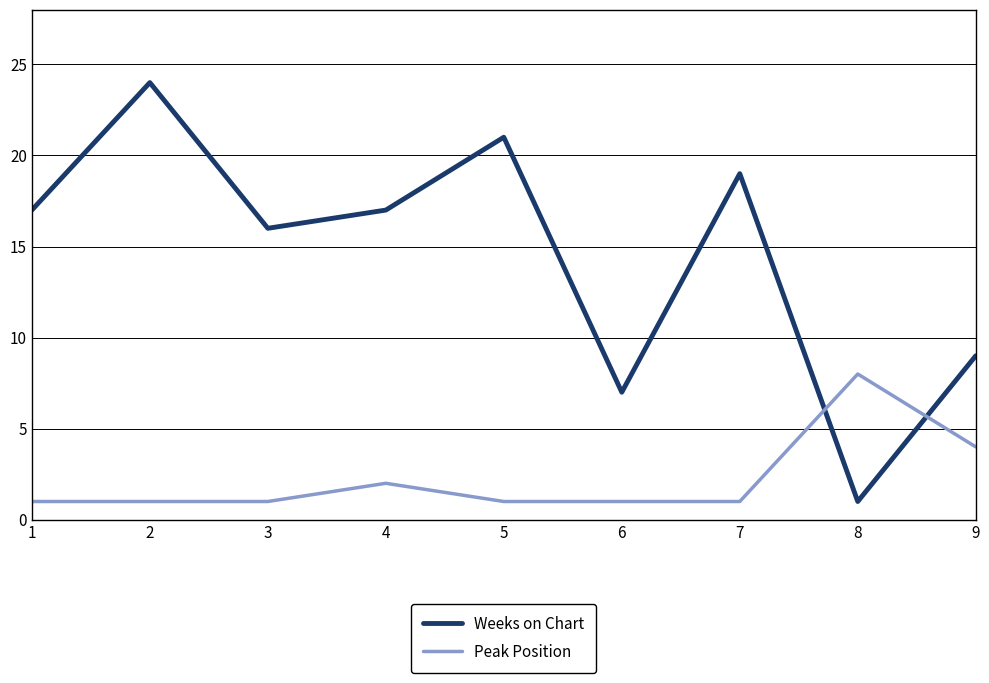

Which series has the largest range (max minus min)?

Weeks on Chart